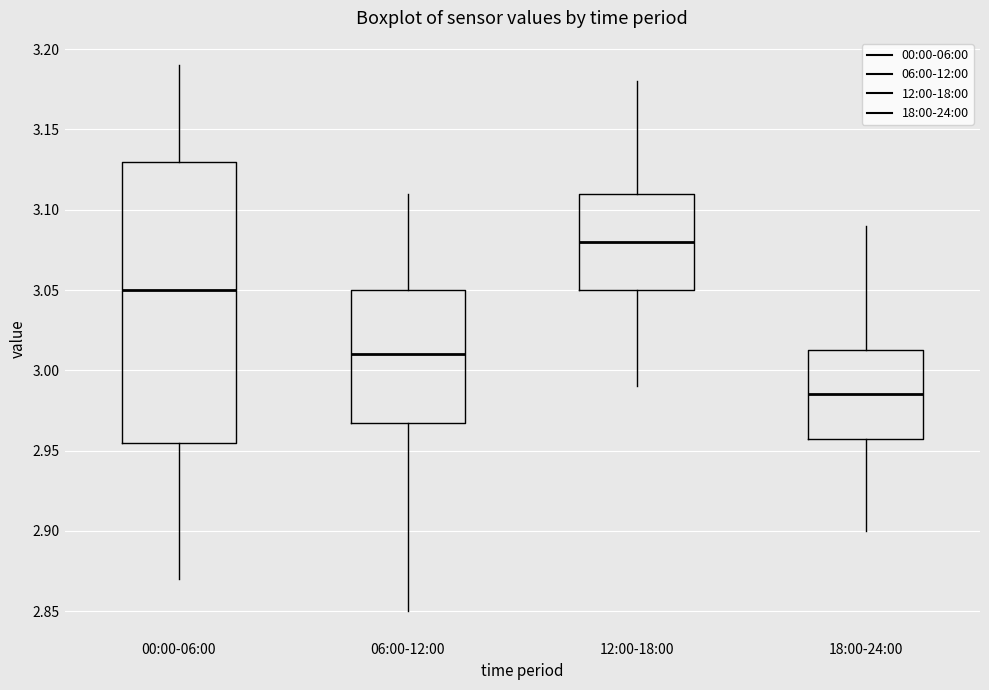

Where is the lower edge of the box for 12:00-18:00 on the y-axis? The values are not printed on the chart, so give them approximately, as read against the axis.

3.050